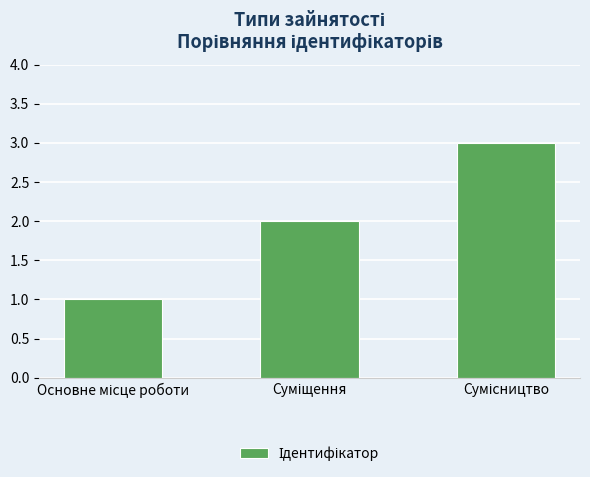

Are the bars grouped side by side (vs. stacked)?

No